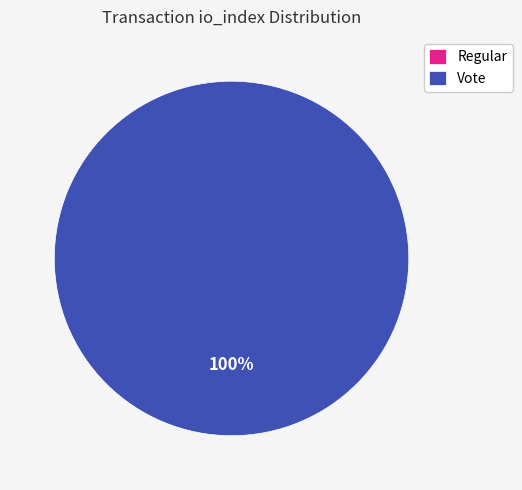

Rank the categories by value from highest to lowest.

Vote (io_index=2), Regular (io_index=0)